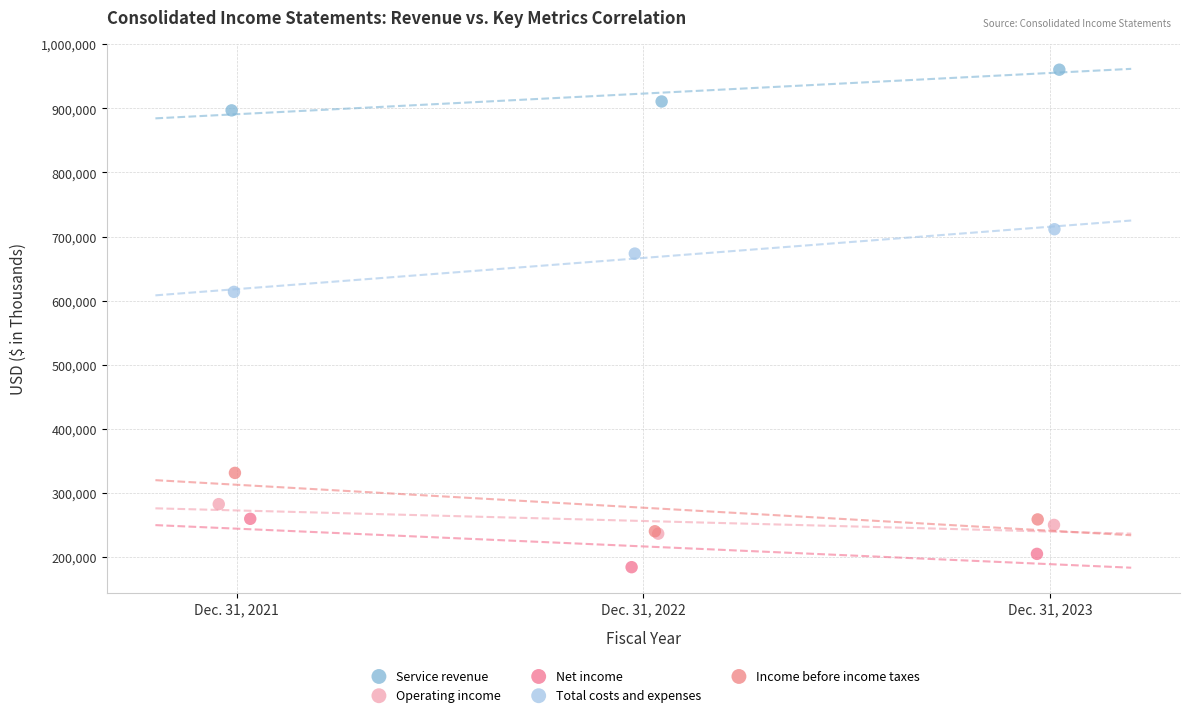

Which series reaches the maximum Y coordinate?

Service revenue